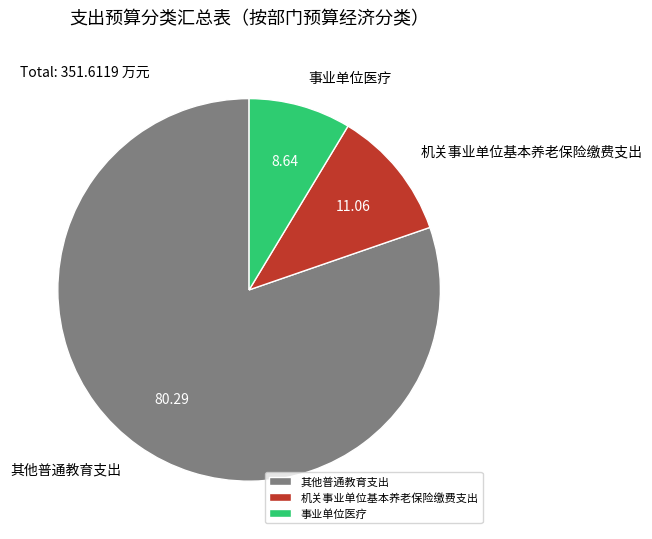

Between 其他普通教育支出 and 事业单位医疗, which is larger?

其他普通教育支出